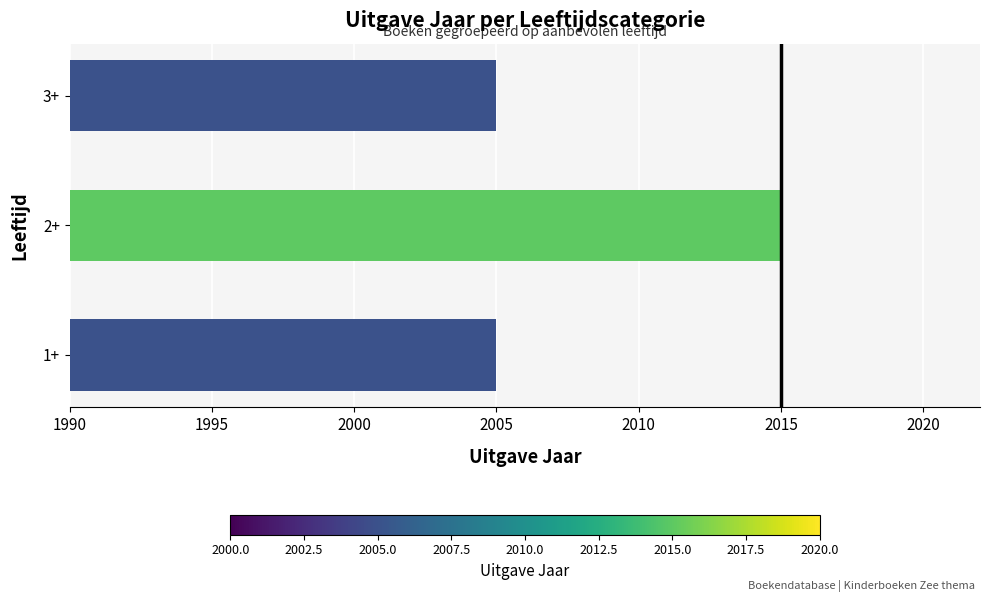

Reading top to bottom, list all the values displayed in this chart.

2005	2015	2005